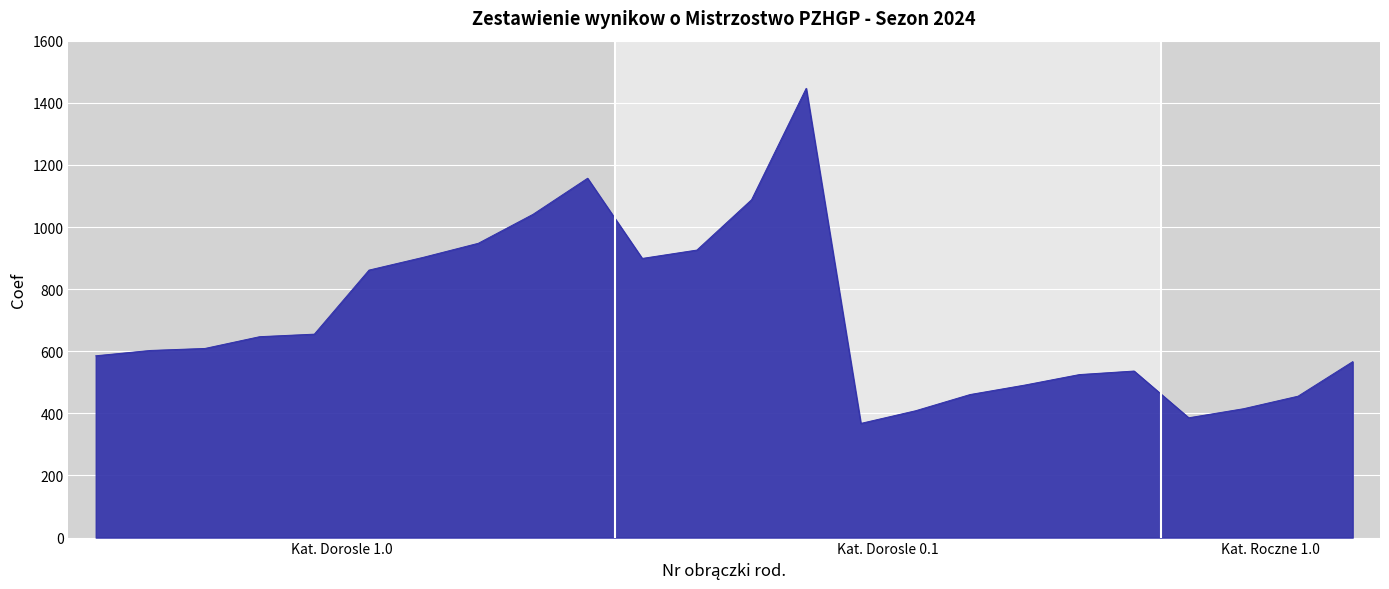

What is the difference between the maximum and minimum values?

1078.9